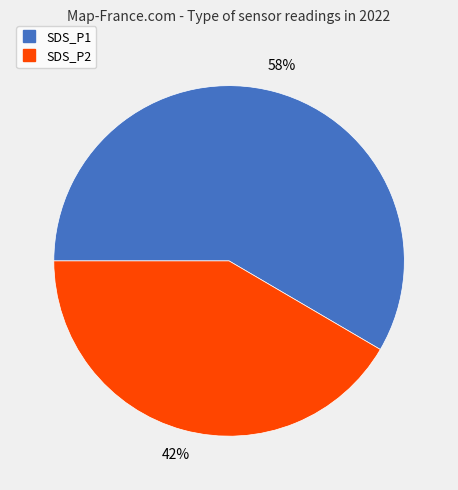

Between SDS_P1 and SDS_P2, which is larger?

SDS_P1